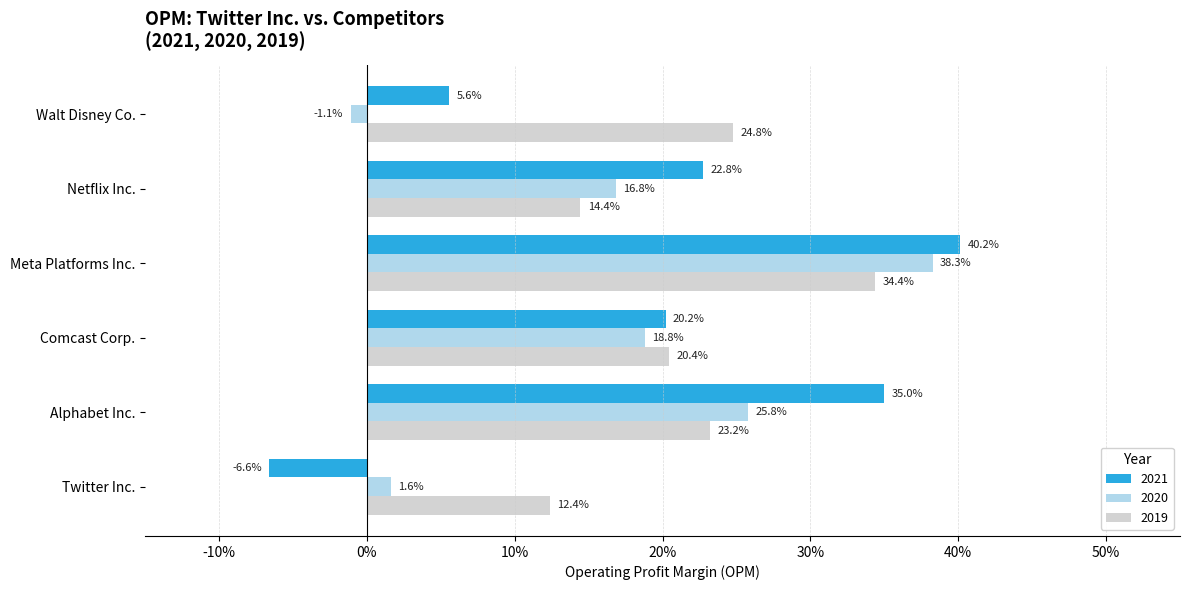

Rank the series by their average value, from highest to lowest.

opm_2019, opm_2021, opm_2020